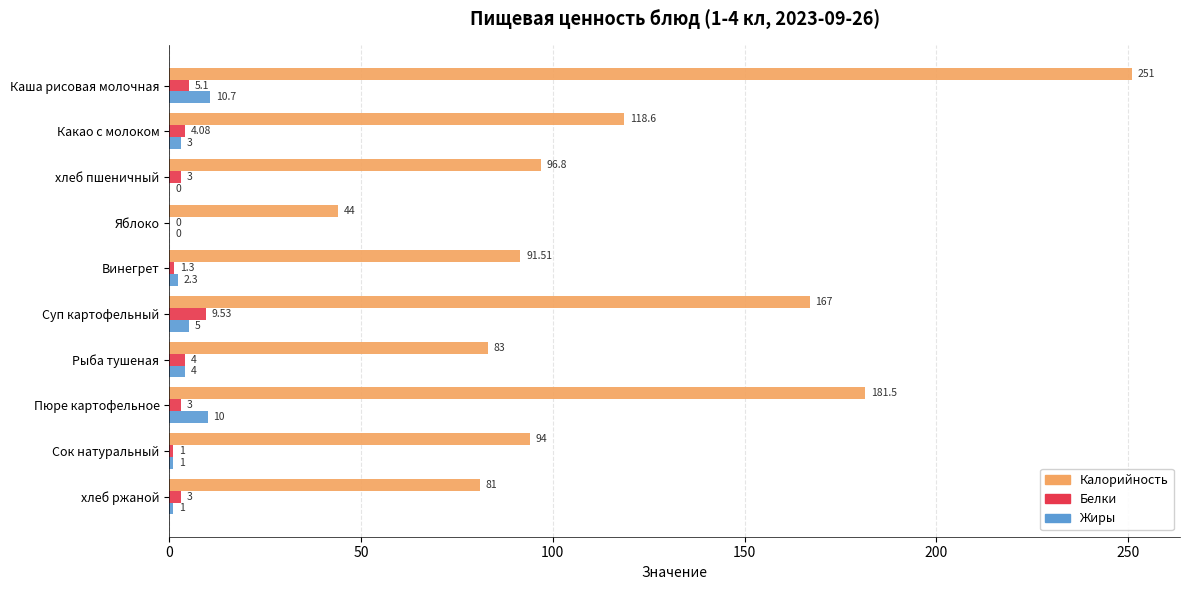

Is the value of Жиры at Пюре картофельное greater than the value of Калорийность at хлеб пшеничный?

No